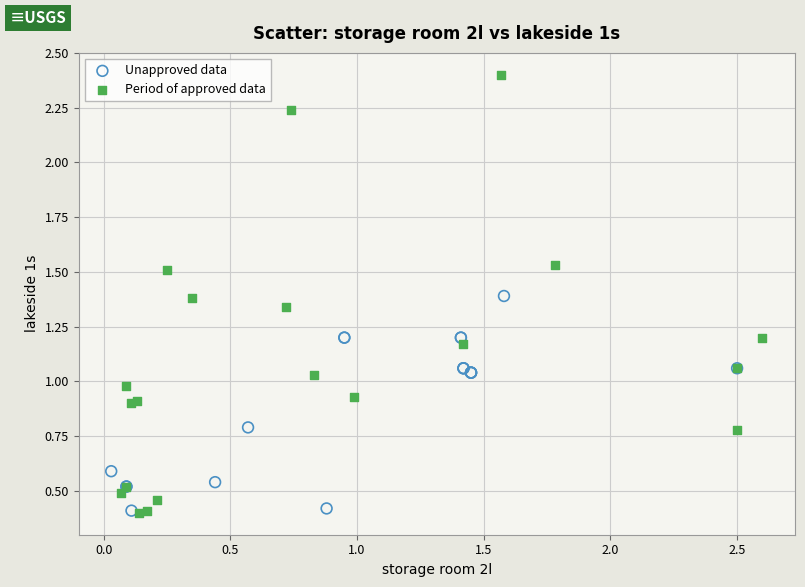

What are all the series names shown in the legend?

Unapproved data, Period of approved data